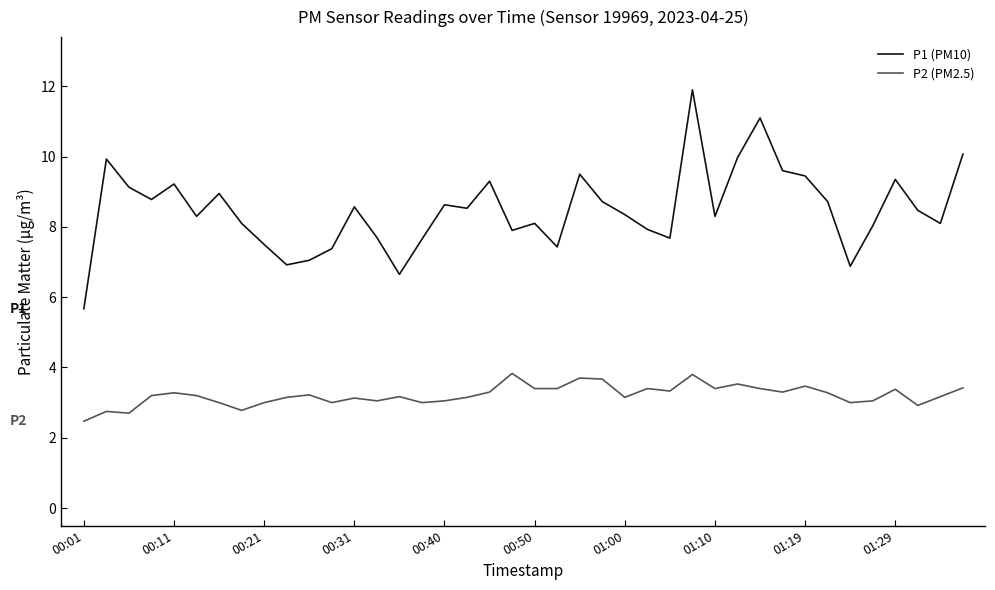

What is the difference between the second highest and minimum values in the P1 (PM10) series?

5.4